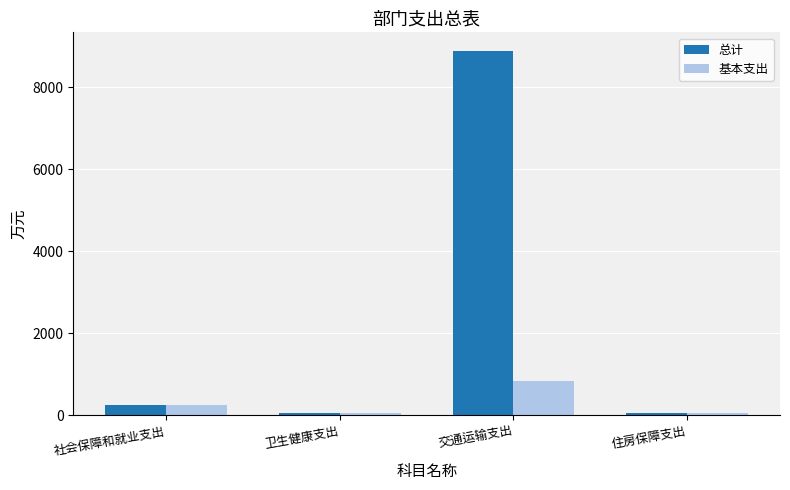

What is the difference between the 基本支出 values at 交通运输支出 and 社会保障和就业支出?

564.7